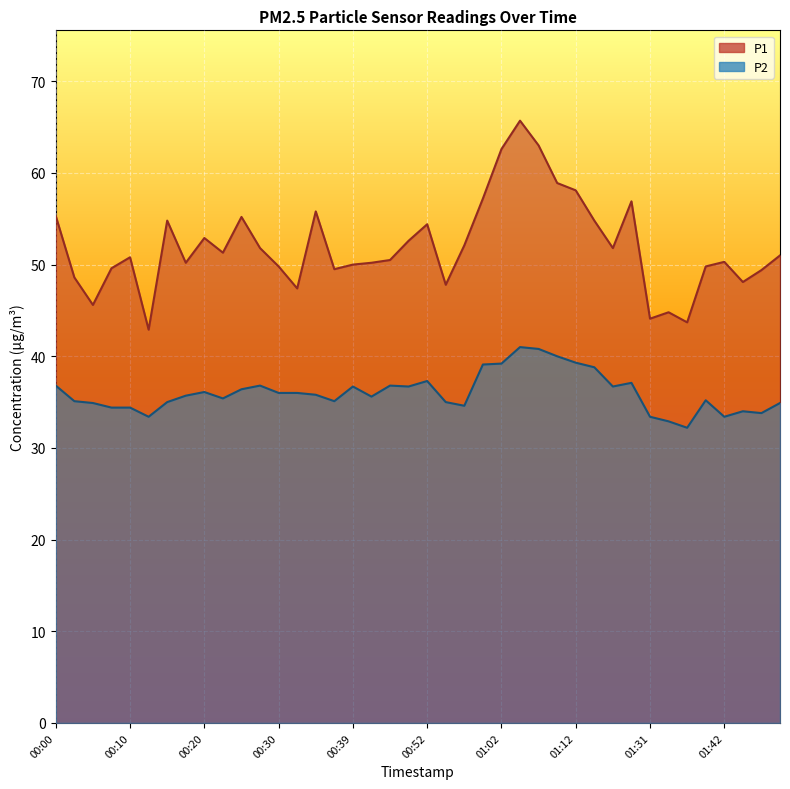

What is the value of the P2 point at the 33rd from the left?

33.4